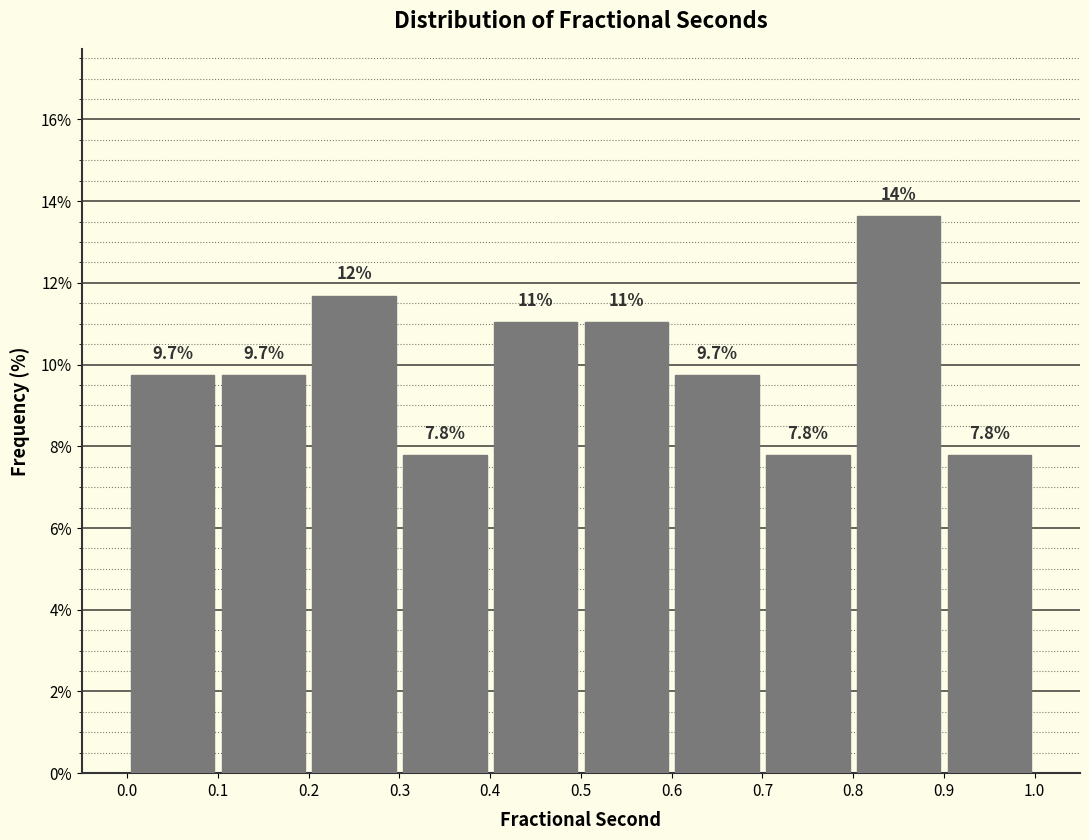

Over which range of the x-axis is the bar tallest?

0.8 to 0.9